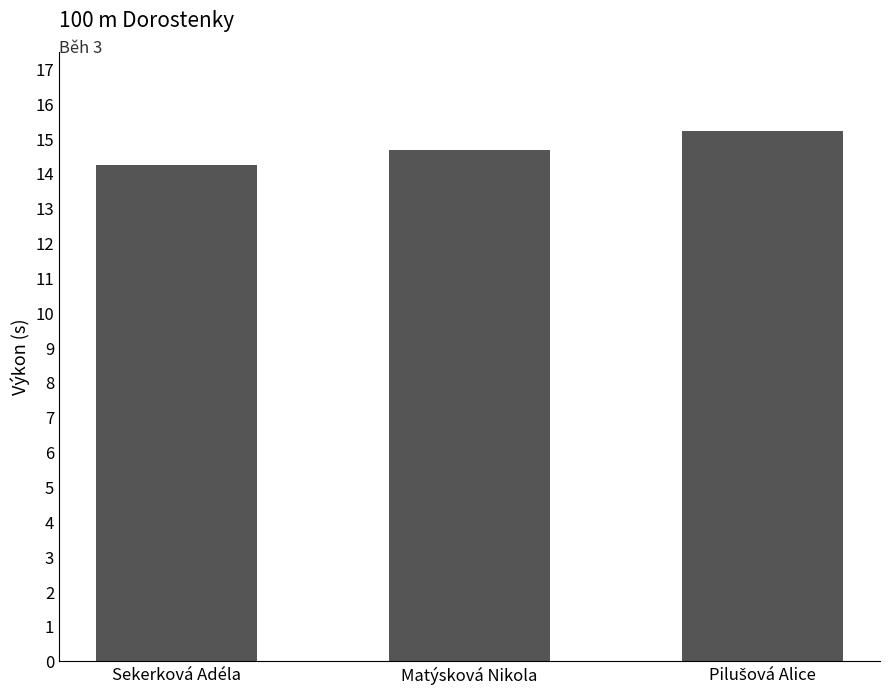

Are the bars grouped side by side (vs. stacked)?

No